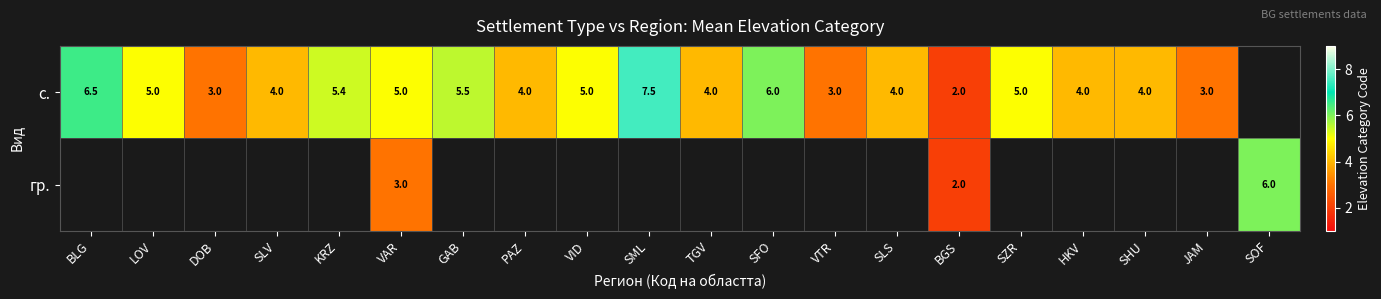

How many distinct data groups are displayed?

2